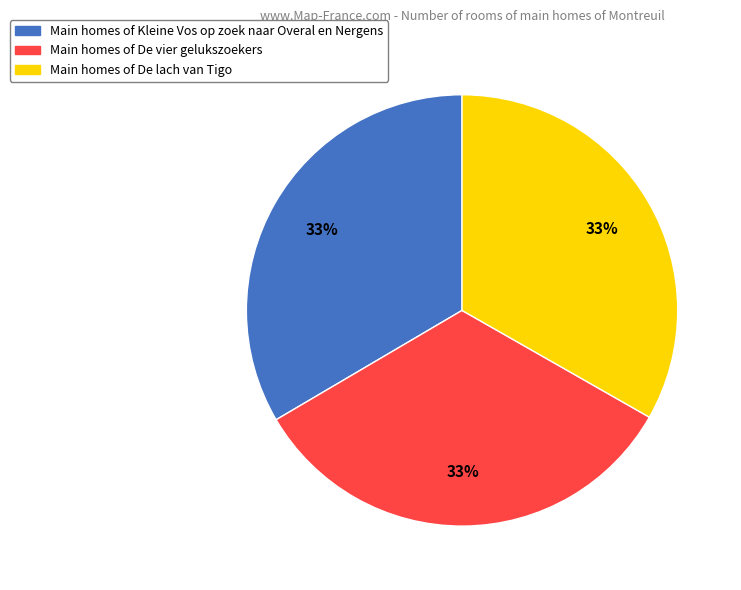

Is there any slice that represents more than half of the pie?

No